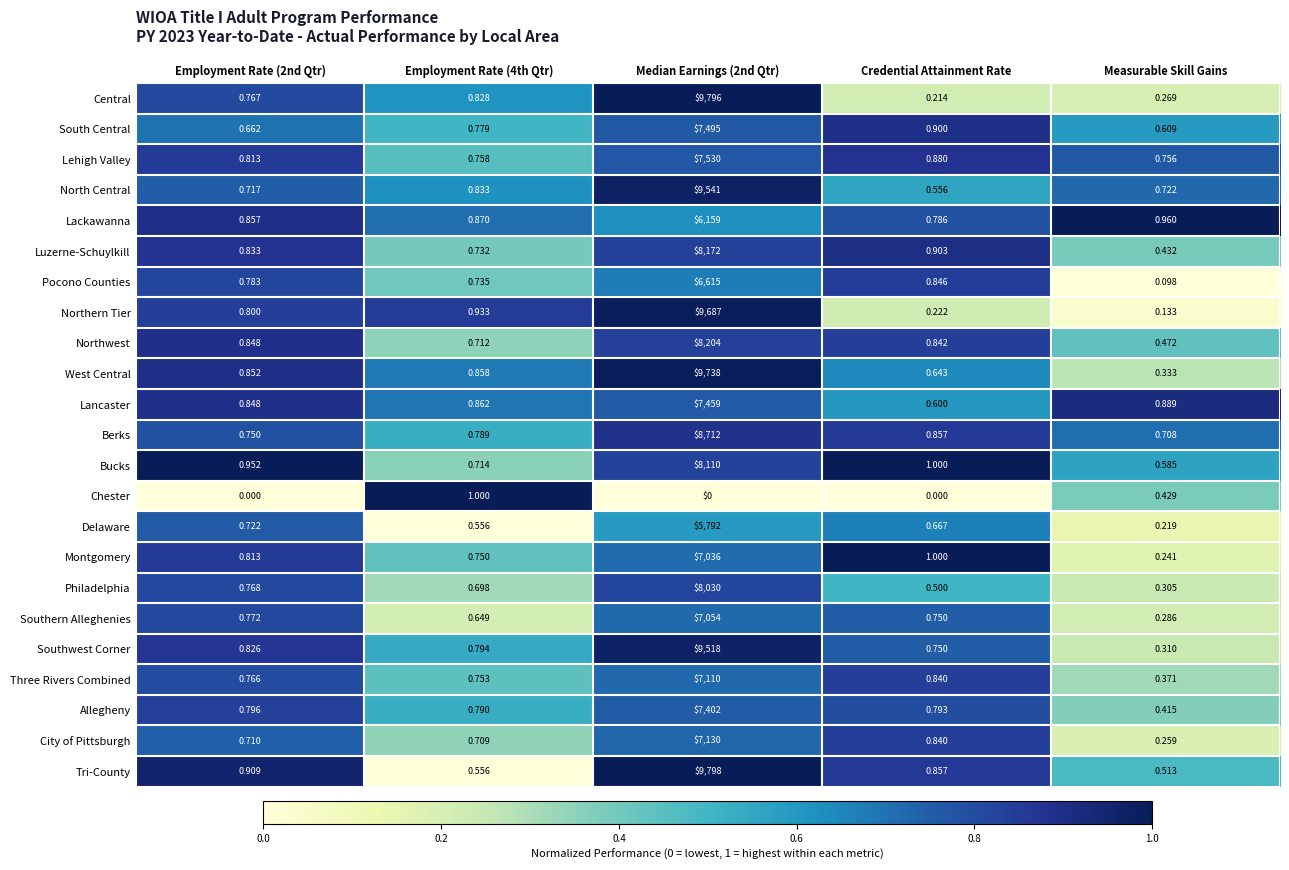

Which series has the largest total across all categories?

Tri-County